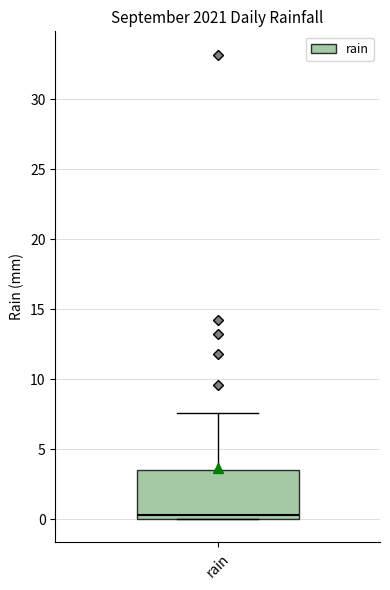

Read this box plot against the y-axis: the position of the median line, the range covered by the box, and the ends of both whiskers. The values are not printed on the chart, so give them approximately, as read against the axis.

median 0.5, box 0.0 to 3.5, whiskers 0.0 to 7.5